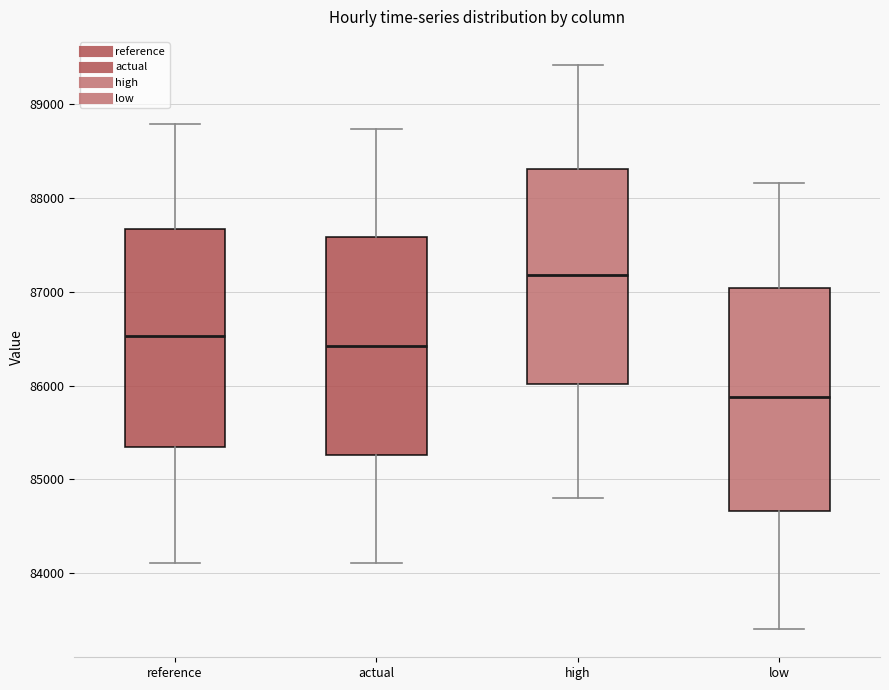

Reading left to right, transcribe this box plot: for each box, give where its median line is, the range the box spans, and where its two whiskers end, as read against the y-axis. The values are not printed on the chart, so give them approximately, as read against the axis.

reference: median 86500, box 85300 to 87700, whiskers 84100 to 88800
actual: median 86400, box 85300 to 87600, whiskers 84100 to 88700
high: median 87200, box 86000 to 88300, whiskers 84800 to 89400
low: median 85900, box 84700 to 87000, whiskers 83400 to 88200